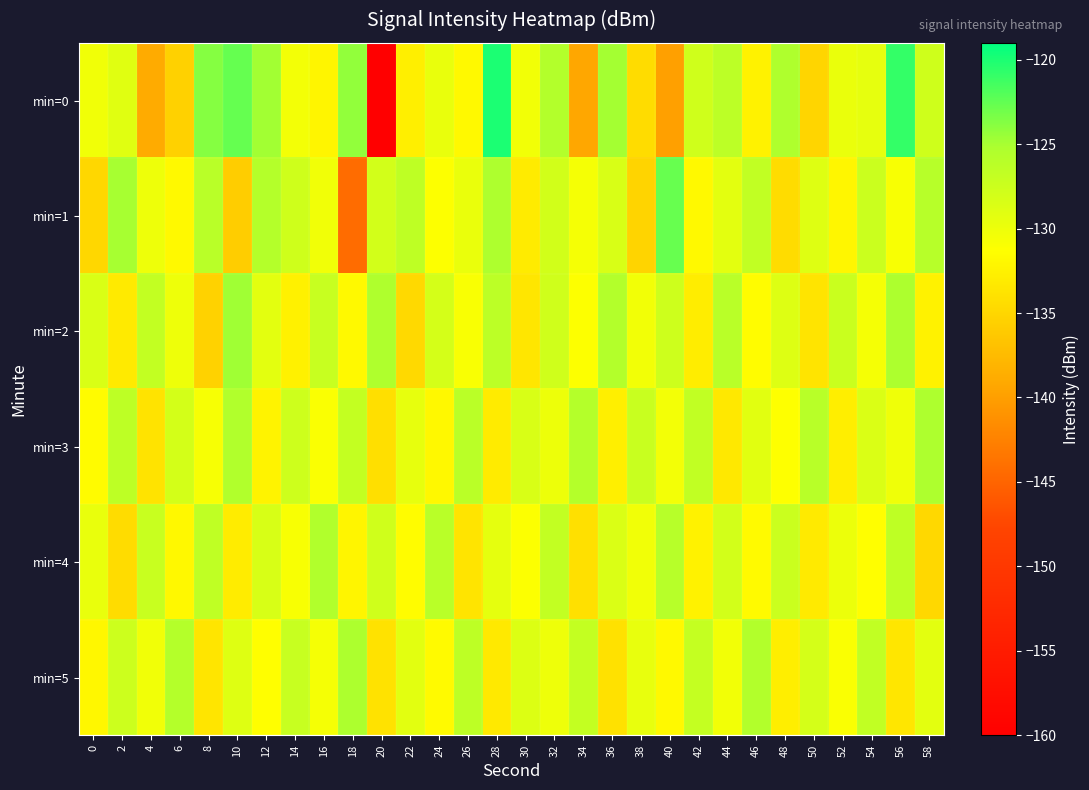

How many distinct data groups are displayed?

6